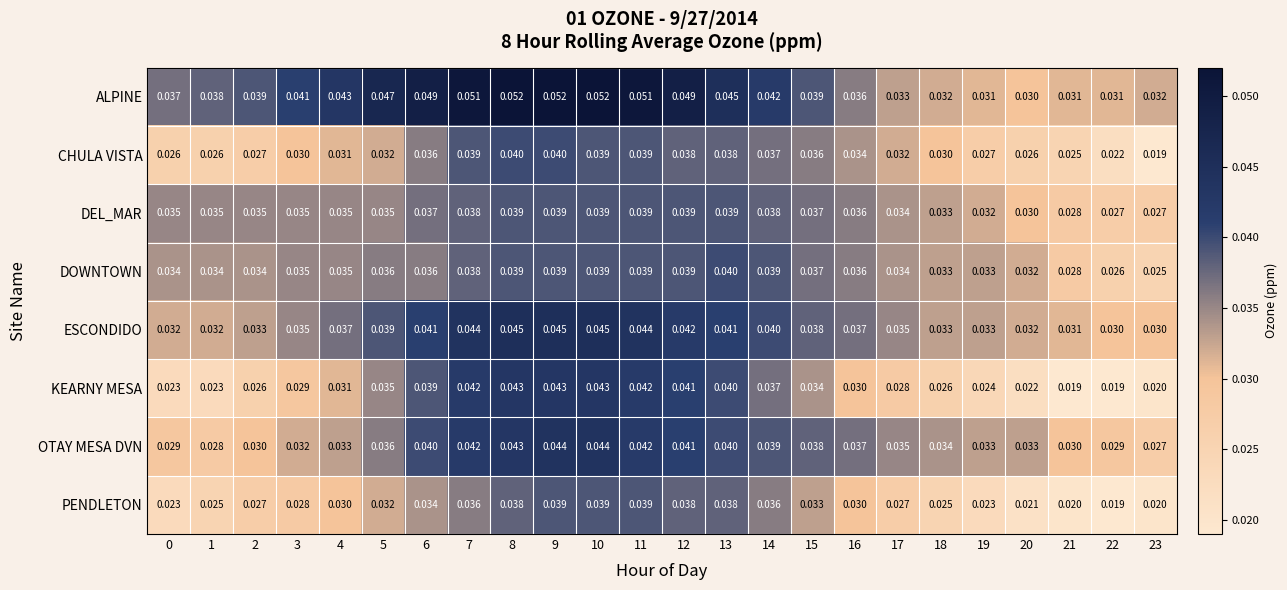

At how many categories does at least one series exceed 0?

24